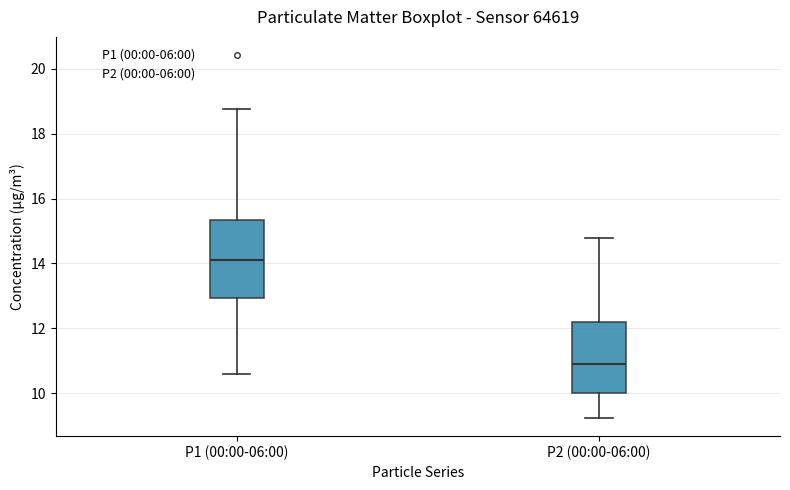

Where is the lower edge of the box for P2 (00:00-06:00) on the y-axis? The values are not printed on the chart, so give them approximately, as read against the axis.

10.0